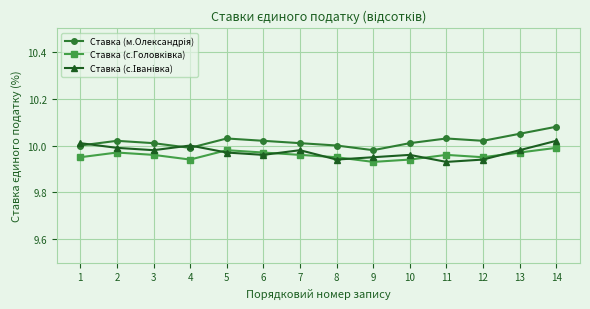

At how many categories does at least one series exceed 9?

14